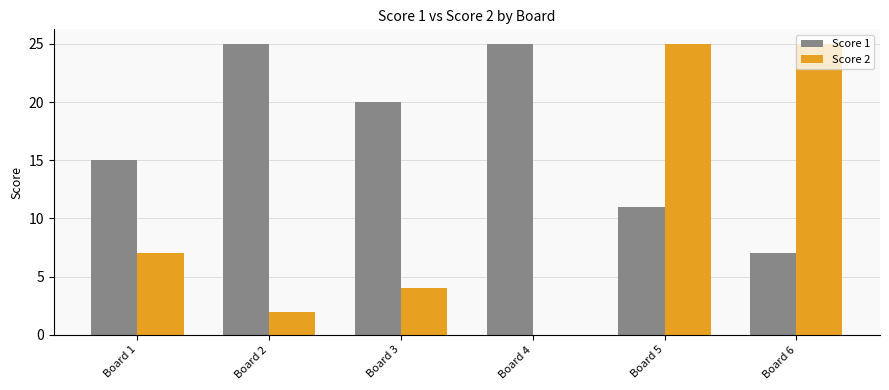

What is the maximum value shown in the chart?

25